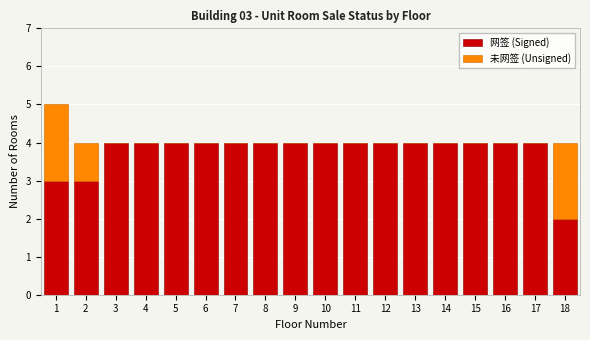

What is the sum of all 网签 (Signed) values?

68